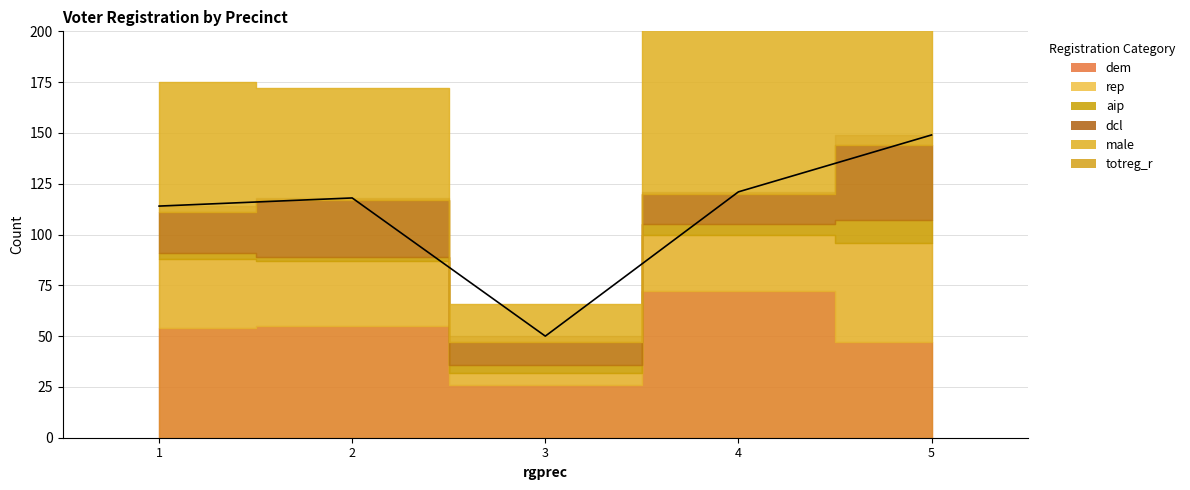

True or false: rep has more than 2 points higher than both neighbors.

False